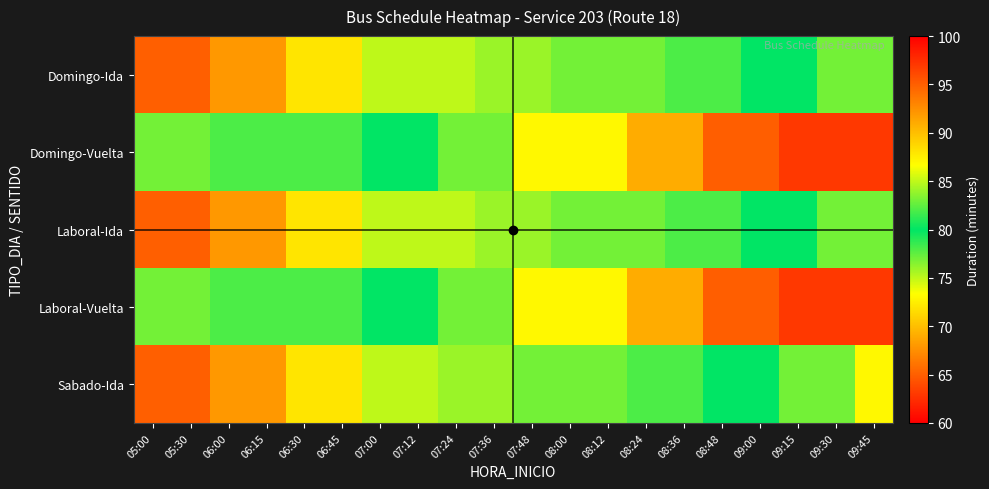

Reading right to left, list all the values displayed in this chart.

Domingo-Ida: 09:45=83	09:30=83	09:15=80	09:00=80	08:48=78	08:36=78	08:24=77	08:12=77	08:00=77	07:48=76	07:36=76	07:24=75	07:12=75	07:00=75	06:45=72	06:30=72	06:15=68	06:00=68	05:30=65	05:00=65
Domingo-Vuelta: 09:45=97	09:30=97	09:15=97	09:00=95	08:48=95	08:36=91	08:24=91	08:12=87	08:00=87	07:48=87	07:36=83	07:24=83	07:12=80	07:00=80	06:45=78	06:30=78	06:15=78	06:00=78	05:30=77	05:00=77
Laboral-Ida: 09:45=83	09:30=83	09:15=80	09:00=80	08:48=78	08:36=78	08:24=77	08:12=77	08:00=77	07:48=76	07:36=76	07:24=75	07:12=75	07:00=75	06:45=72	06:30=72	06:15=68	06:00=68	05:30=65	05:00=65
Laboral-Vuelta: 09:45=97	09:30=97	09:15=97	09:00=95	08:48=95	08:36=91	08:24=91	08:12=87	08:00=87	07:48=87	07:36=83	07:24=83	07:12=80	07:00=80	06:45=78	06:30=78	06:15=78	06:00=78	05:30=77	05:00=77
Sabado-Ida: 09:45=87	09:30=83	09:15=83	09:00=80	08:48=80	08:36=78	08:24=78	08:12=77	08:00=77	07:48=77	07:36=76	07:24=76	07:12=75	07:00=75	06:45=72	06:30=72	06:15=68	06:00=68	05:30=65	05:00=65